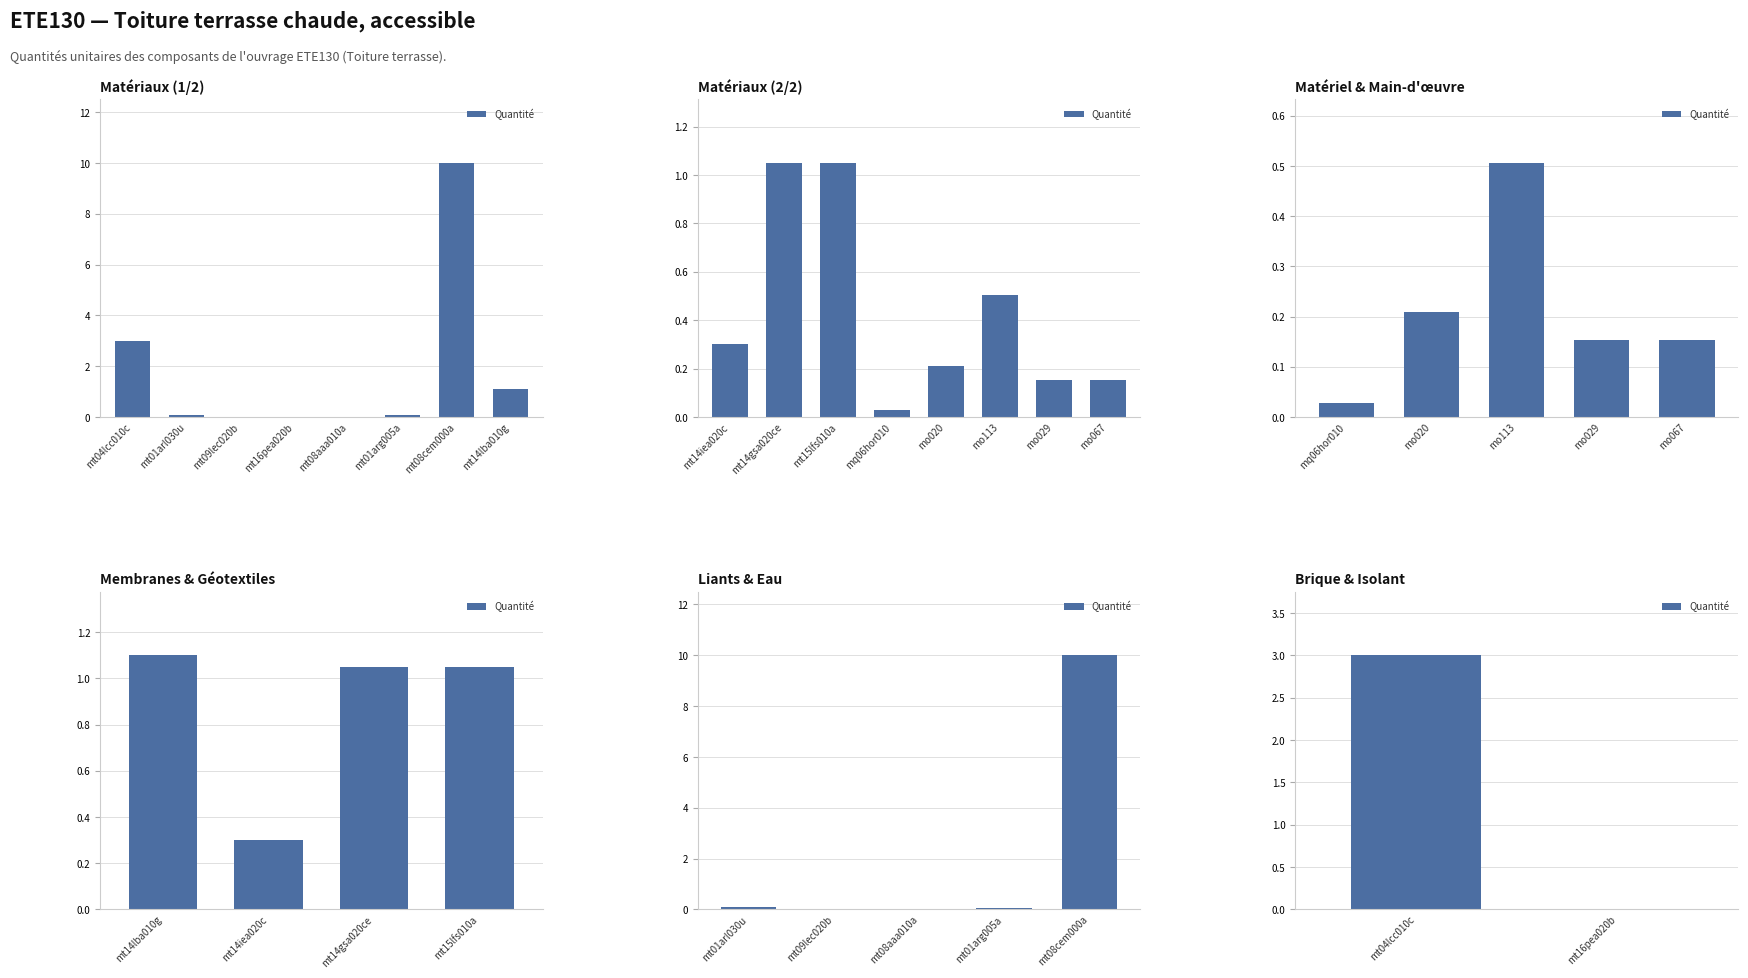

What is the average value?

1.5